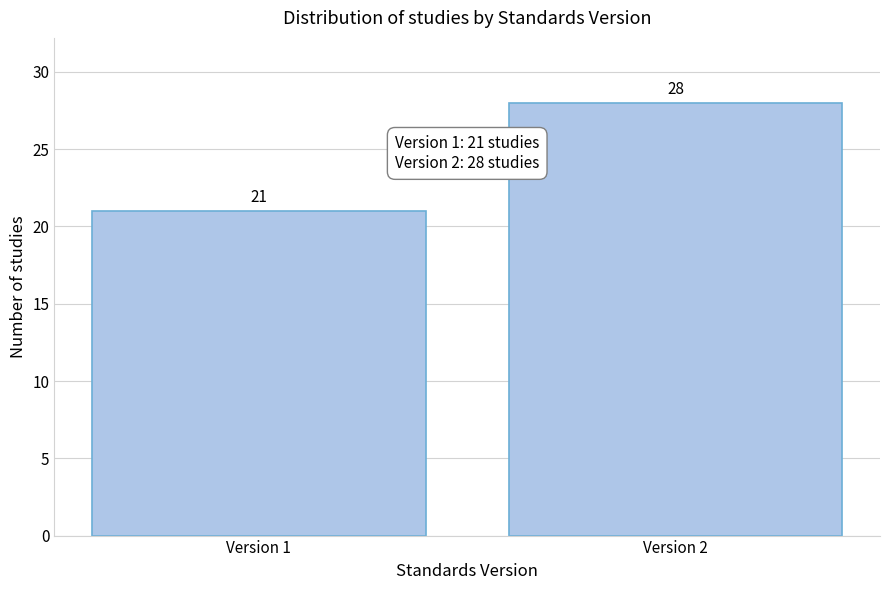

Reading left to right, what are all the values shown in this chart?

21	28